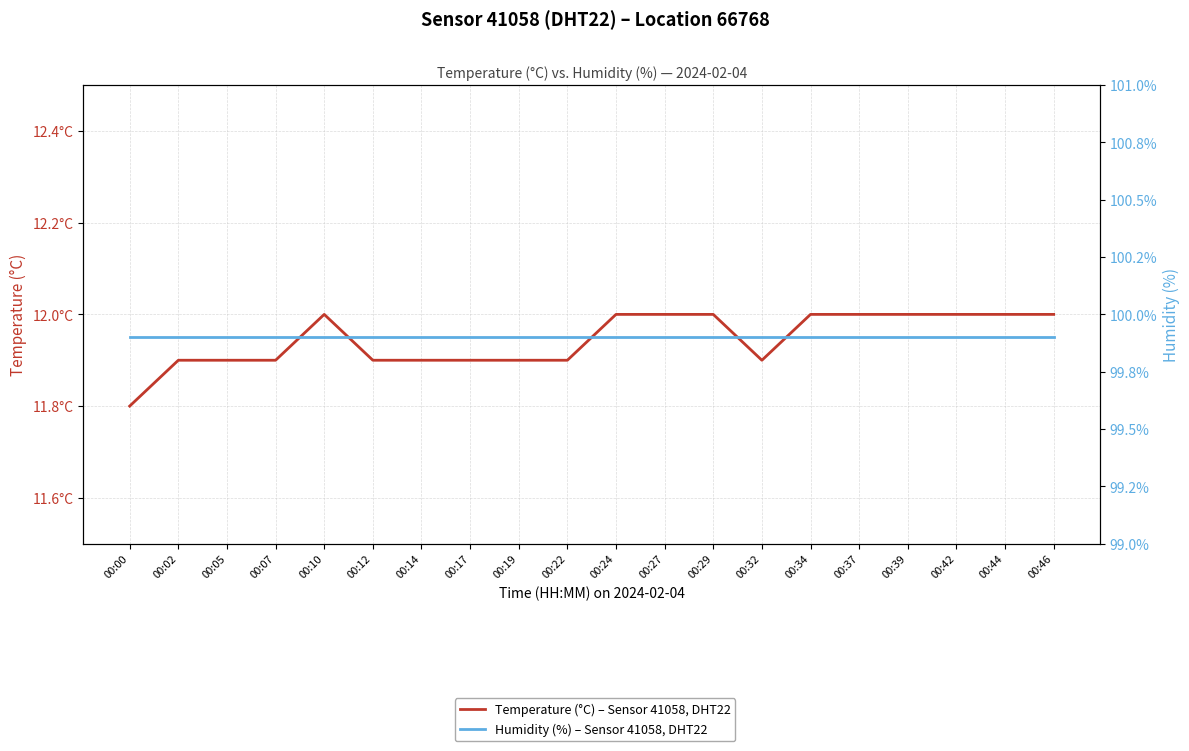

True or false: Humidity (%) – Sensor 41058, DHT22 has more than 0 interior local peaks.

False